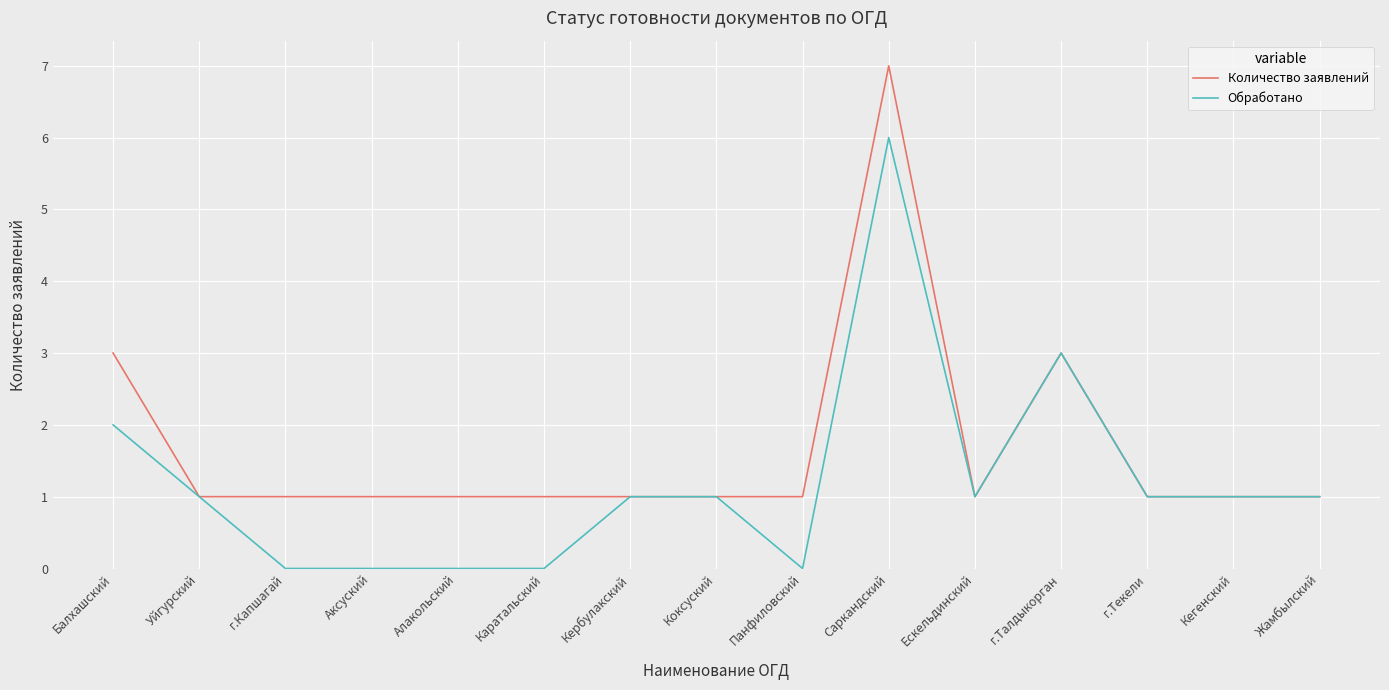

What position from the right is Уйгурский?

14